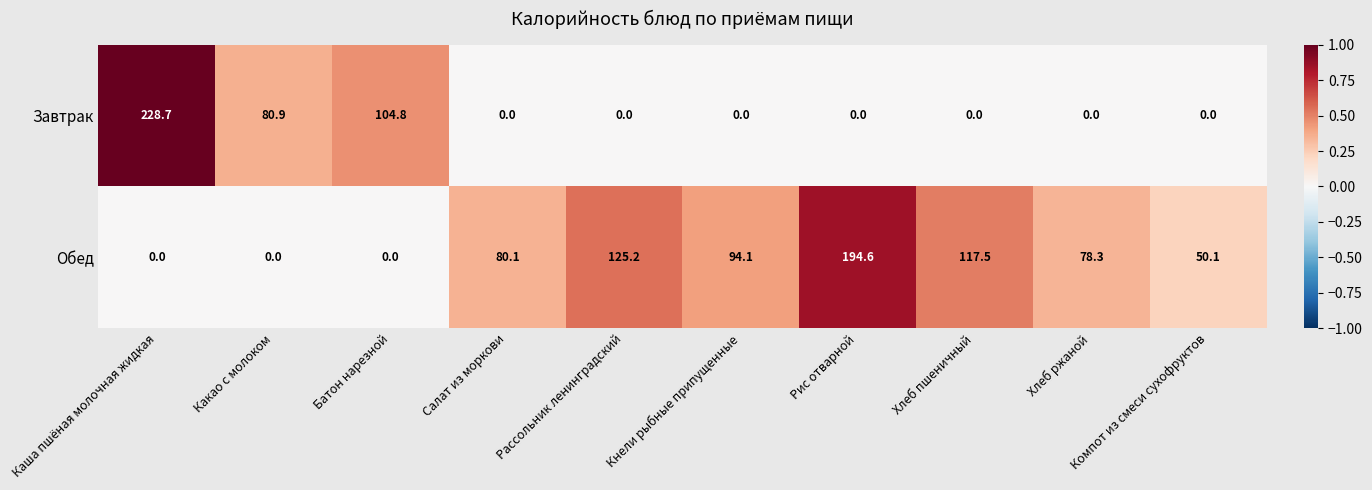

The value of Обед at Салат из моркови is 80.1. True or false?

True